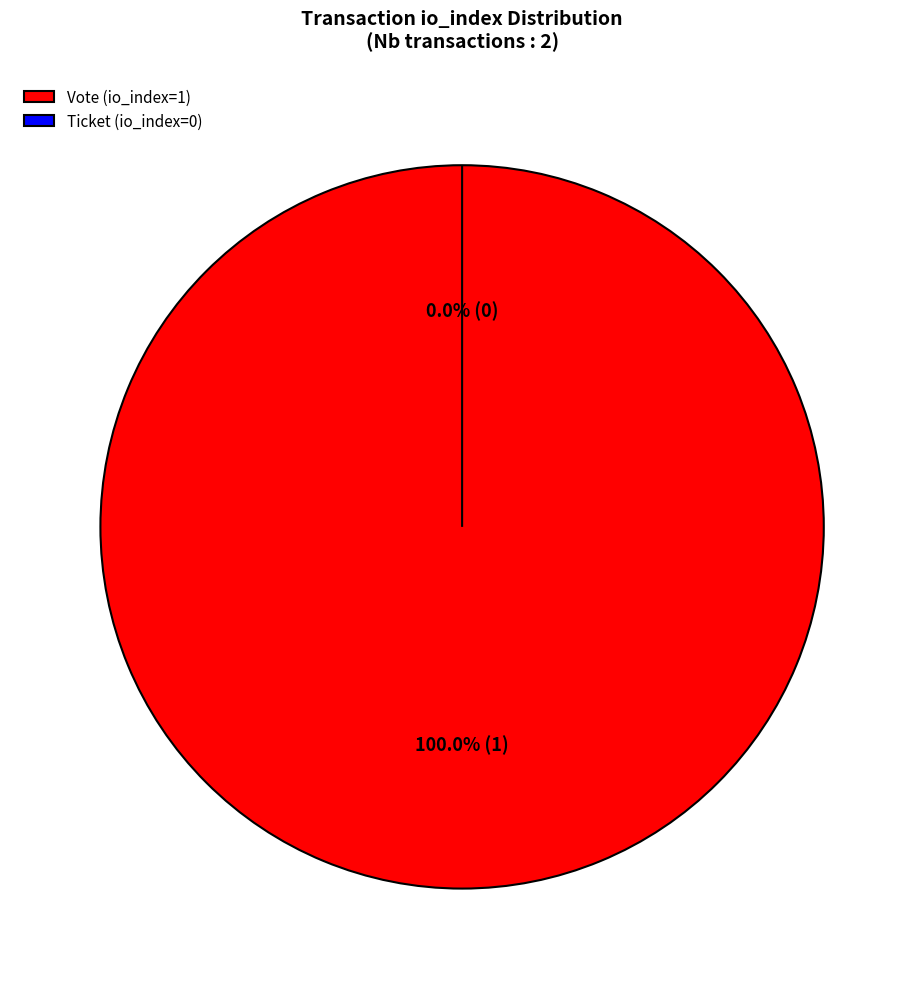

To the nearest percent, what portion does Vote (io_index=1) represent?

100%